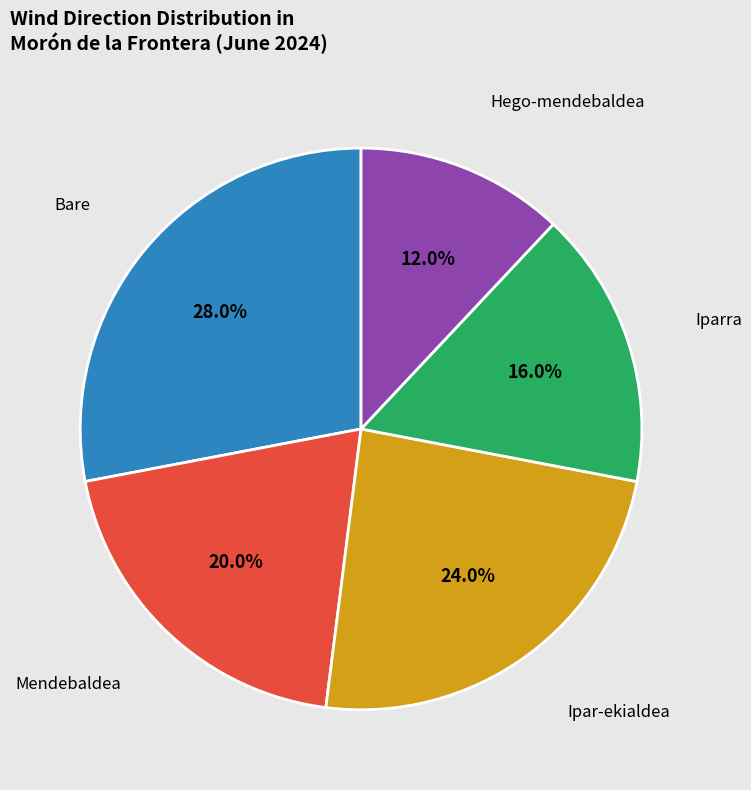

Rank the categories by value from lowest to highest.

Hego-mendebaldea, Iparra, Mendebaldea, Ipar-ekialdea, Bare